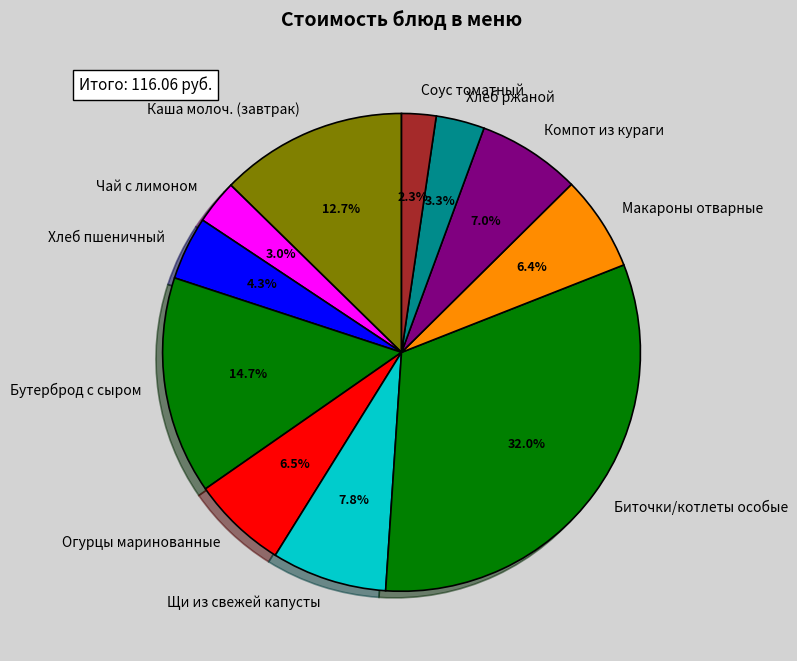

Which slice is the largest?

Биточки/котлеты особые